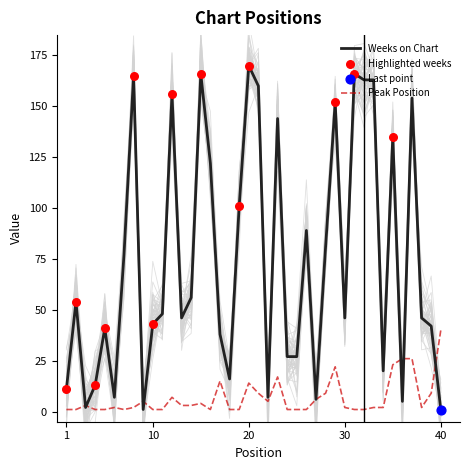

Which series has the largest total across all categories?

Weeks on Chart